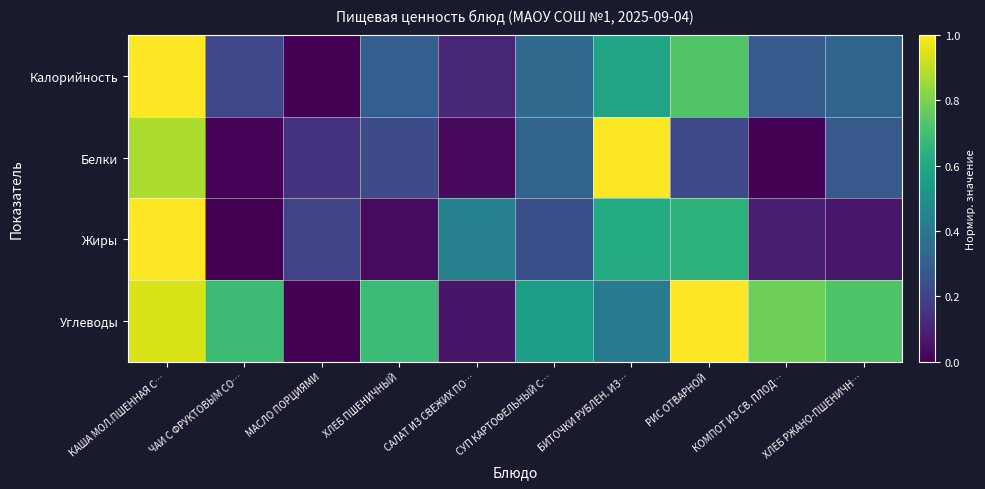

Reading left to right, what are all the values shown in this chart?

Калорийность: КАША МОЛ.ПШЕННАЯ С…=1.0	ЧАИ С ФРУКТОВЫМ СО…=0.2	МАСЛО ПОРЦИЯМИ=0.0	ХЛЕБ ПШЕНИЧНЫЙ=0.3	САЛАТ ИЗ СВЕЖИХ ПО…=0.1	СУП КАРТОФЕЛЬНЫЙ С…=0.3	БИТОЧКИ РУБЛЕН. ИЗ…=0.6	РИС ОТВАРНОЙ=0.7	КОМПОТ ИЗ СВ. ПЛОД…=0.3	ХЛЕБ РЖАНО-ПШЕНИЧН…=0.3
Белки: КАША МОЛ.ПШЕННАЯ С…=0.9	ЧАИ С ФРУКТОВЫМ СО…=0.0	МАСЛО ПОРЦИЯМИ=0.1	ХЛЕБ ПШЕНИЧНЫЙ=0.2	САЛАТ ИЗ СВЕЖИХ ПО…=0.0	СУП КАРТОФЕЛЬНЫЙ С…=0.3	БИТОЧКИ РУБЛЕН. ИЗ…=1.0	РИС ОТВАРНОЙ=0.2	КОМПОТ ИЗ СВ. ПЛОД…=0.0	ХЛЕБ РЖАНО-ПШЕНИЧН…=0.3
Жиры: КАША МОЛ.ПШЕННАЯ С…=1.0	ЧАИ С ФРУКТОВЫМ СО…=0.0	МАСЛО ПОРЦИЯМИ=0.2	ХЛЕБ ПШЕНИЧНЫЙ=0.0	САЛАТ ИЗ СВЕЖИХ ПО…=0.4	СУП КАРТОФЕЛЬНЫЙ С…=0.2	БИТОЧКИ РУБЛЕН. ИЗ…=0.6	РИС ОТВАРНОЙ=0.6	КОМПОТ ИЗ СВ. ПЛОД…=0.1	ХЛЕБ РЖАНО-ПШЕНИЧН…=0.1
Углеводы: КАША МОЛ.ПШЕННАЯ С…=0.9	ЧАИ С ФРУКТОВЫМ СО…=0.7	МАСЛО ПОРЦИЯМИ=0.0	ХЛЕБ ПШЕНИЧНЫЙ=0.7	САЛАТ ИЗ СВЕЖИХ ПО…=0.1	СУП КАРТОФЕЛЬНЫЙ С…=0.6	БИТОЧКИ РУБЛЕН. ИЗ…=0.4	РИС ОТВАРНОЙ=1.0	КОМПОТ ИЗ СВ. ПЛОД…=0.8	ХЛЕБ РЖАНО-ПШЕНИЧН…=0.7